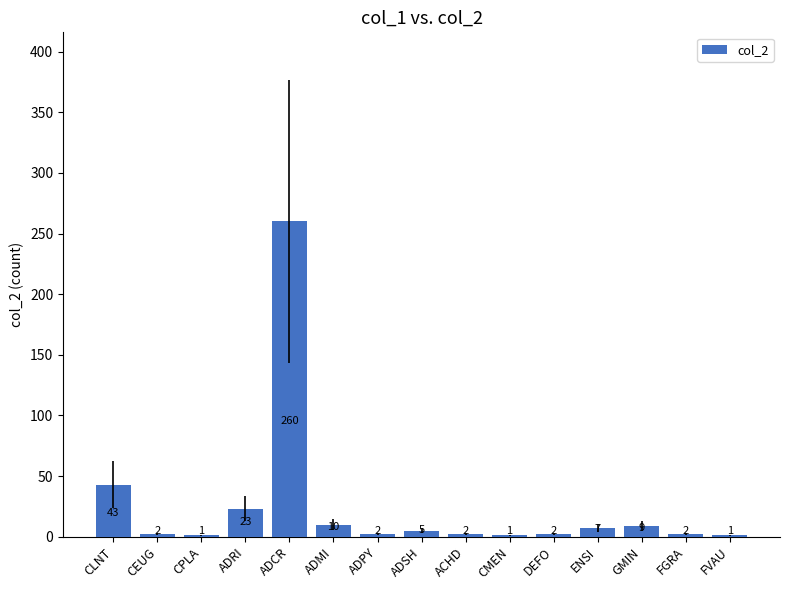

The value at ADRI is 23. True or false?

True